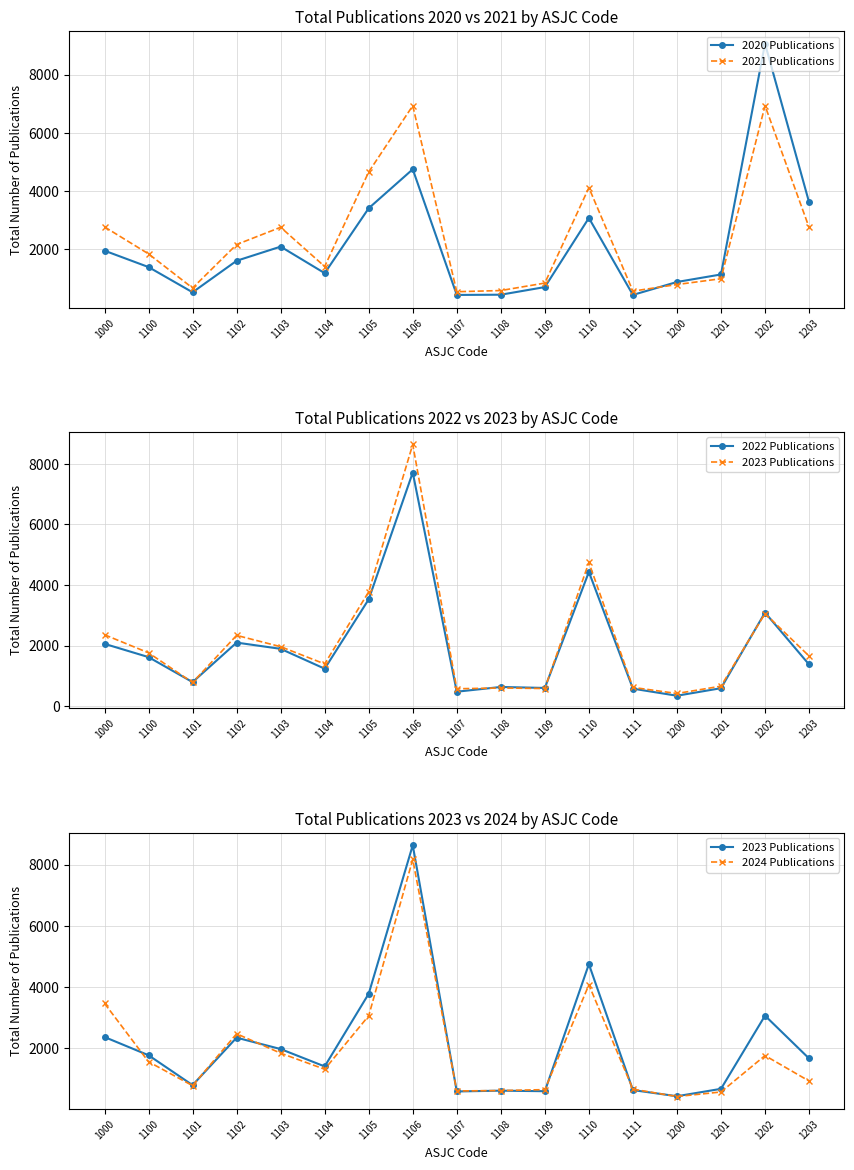

How many distinct data groups are displayed?

5